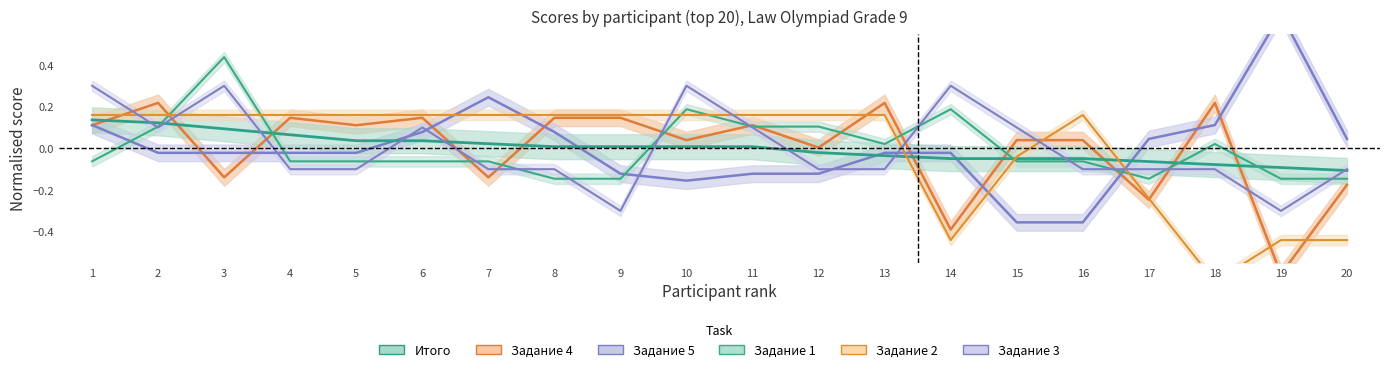

At which label does Задание 2 first exceed 0?

1